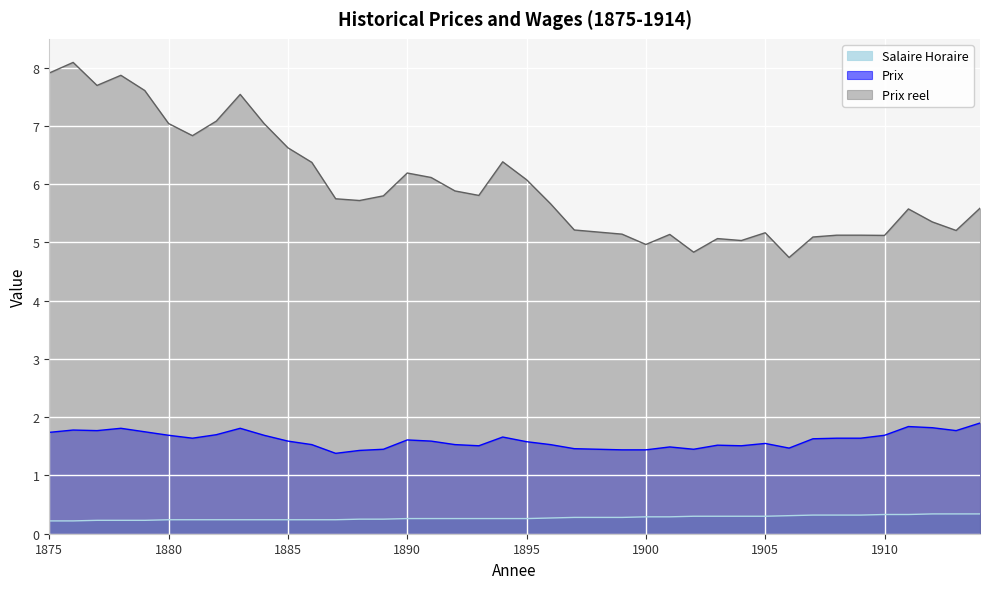

The Prix reel series shows 5.2 at 1905. True or false?

True